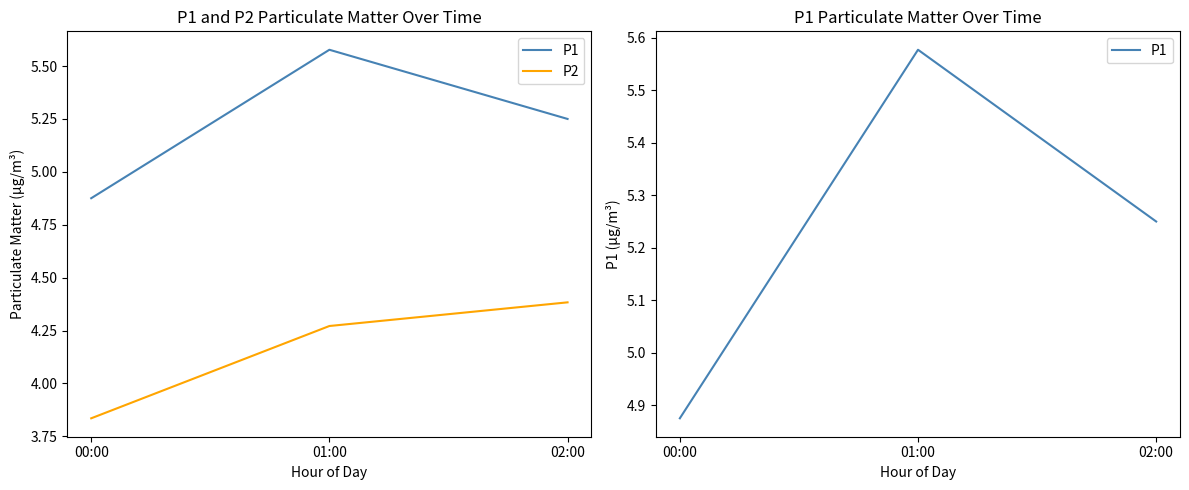

How many data points in P1 are less than 5?

1